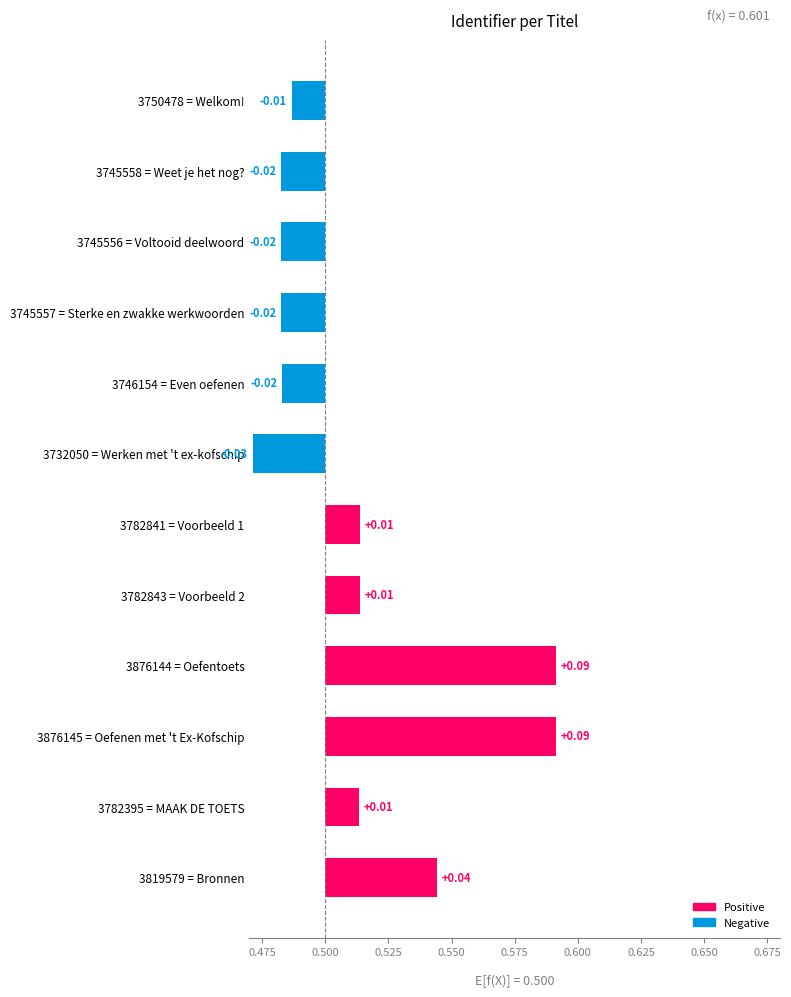

True or false: the data shows -0.0 at 3732050 = Werken met 't ex-kofschip.

False